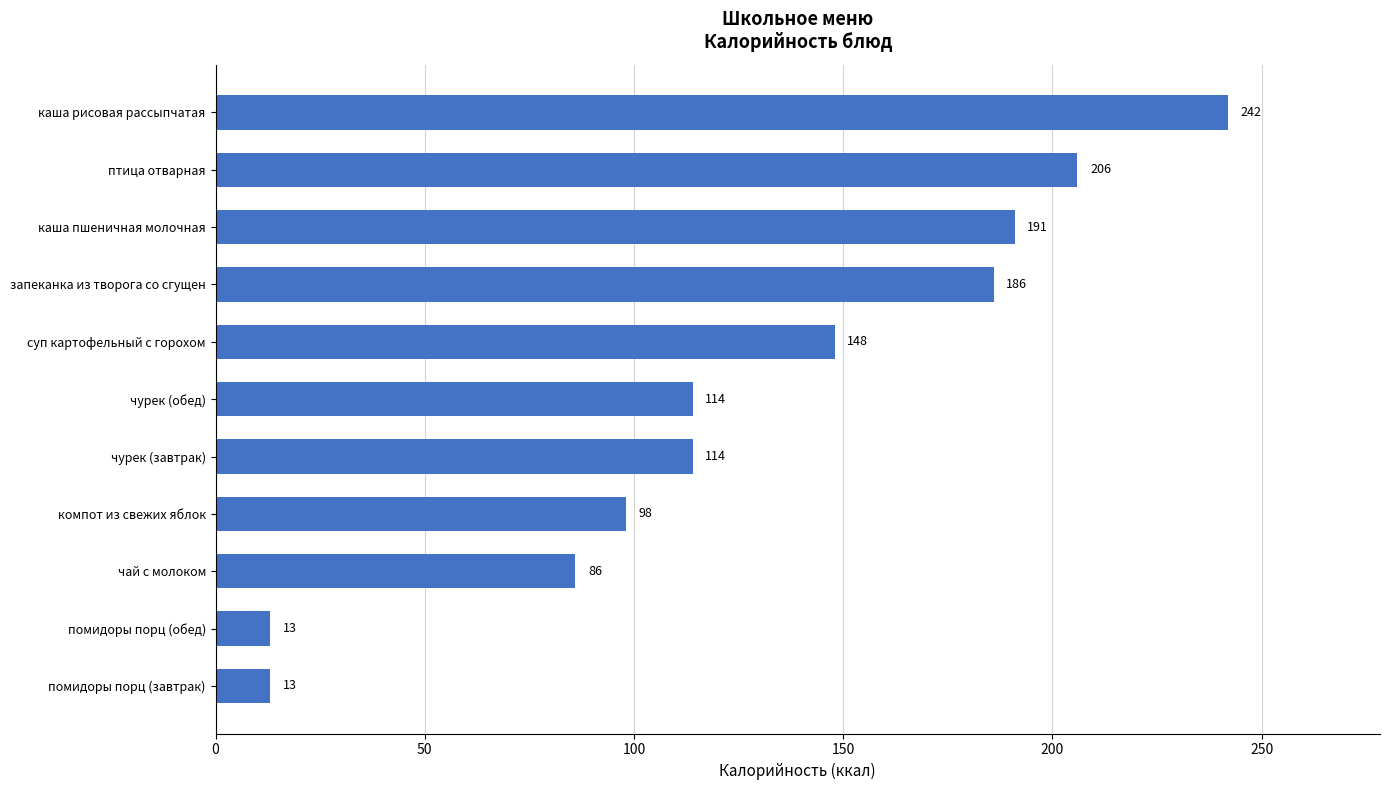

What is the approximate value at суп картофельный с горохом, to the nearest 5?

150